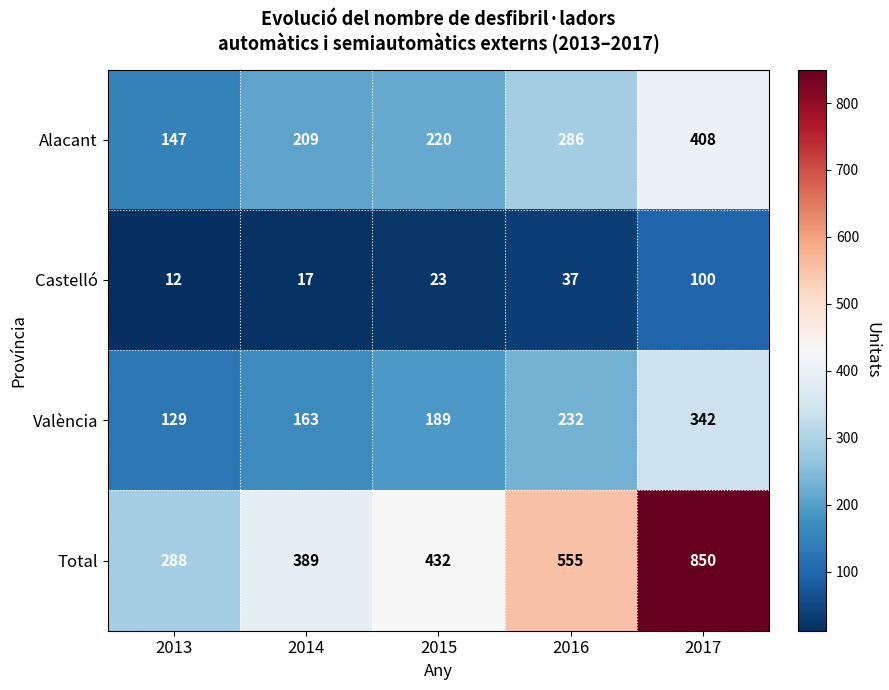

What is the minimum value shown in the chart?

12